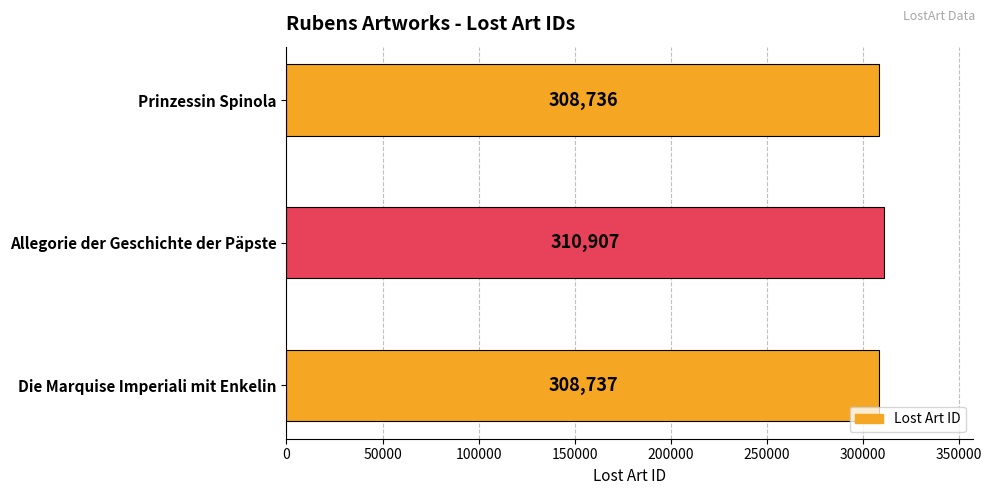

What is the smallest value displayed?

308736